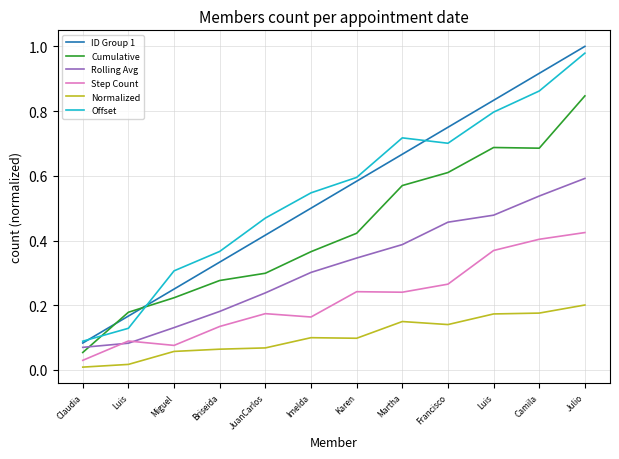

True or false: Step Count has more than 1 interior local peaks.

True